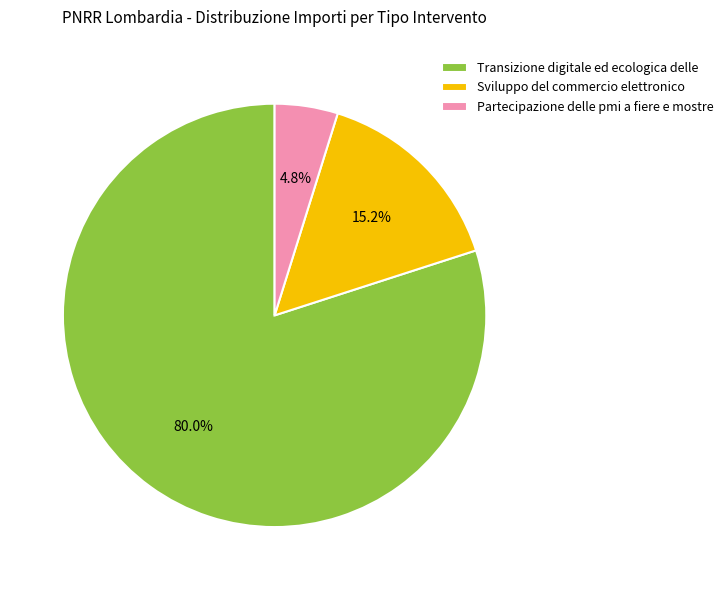

What is the largest slice in the pie chart?

Transizione digitale ed ecologica delle